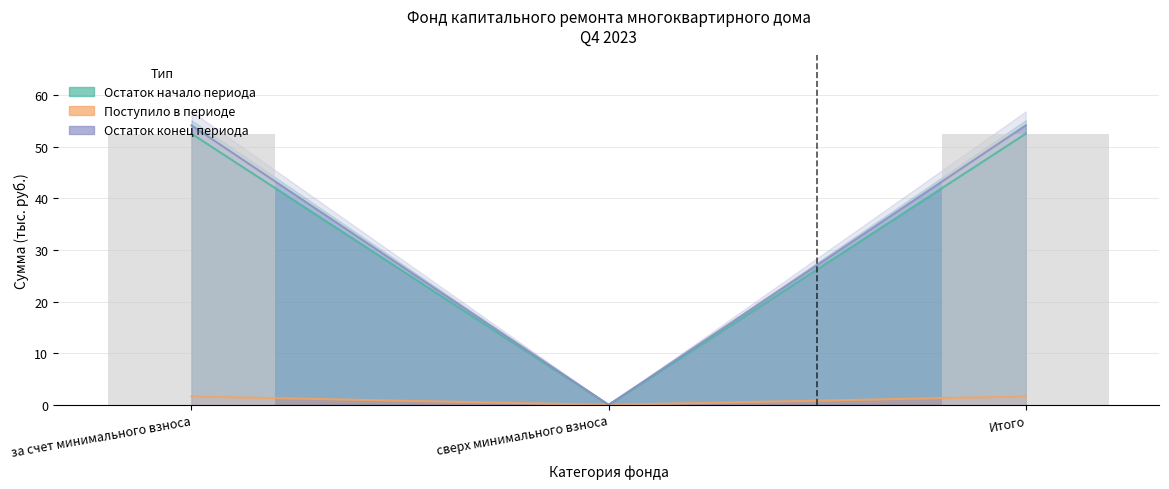

At which label does Остаток начало reach its peak?

за счет минимального взноса